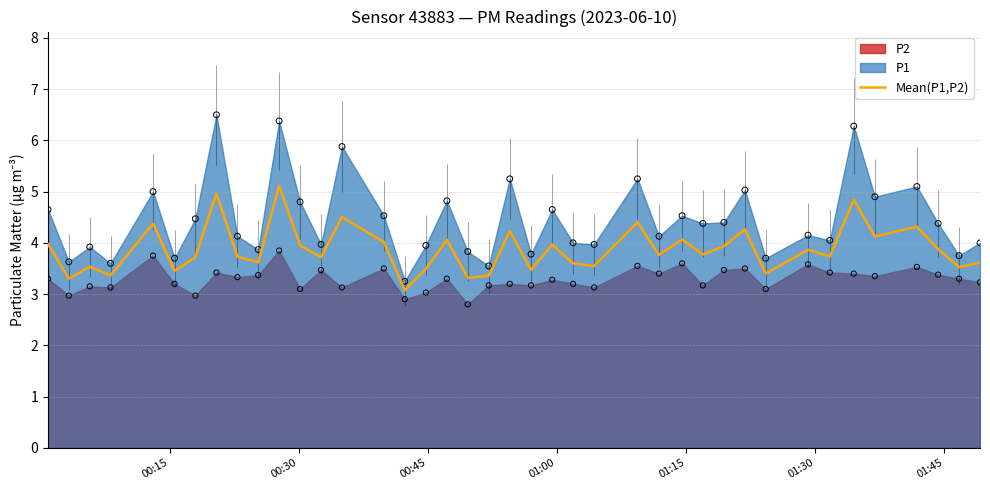

What is the minimum value for Mean(P1,P2)?

3.1